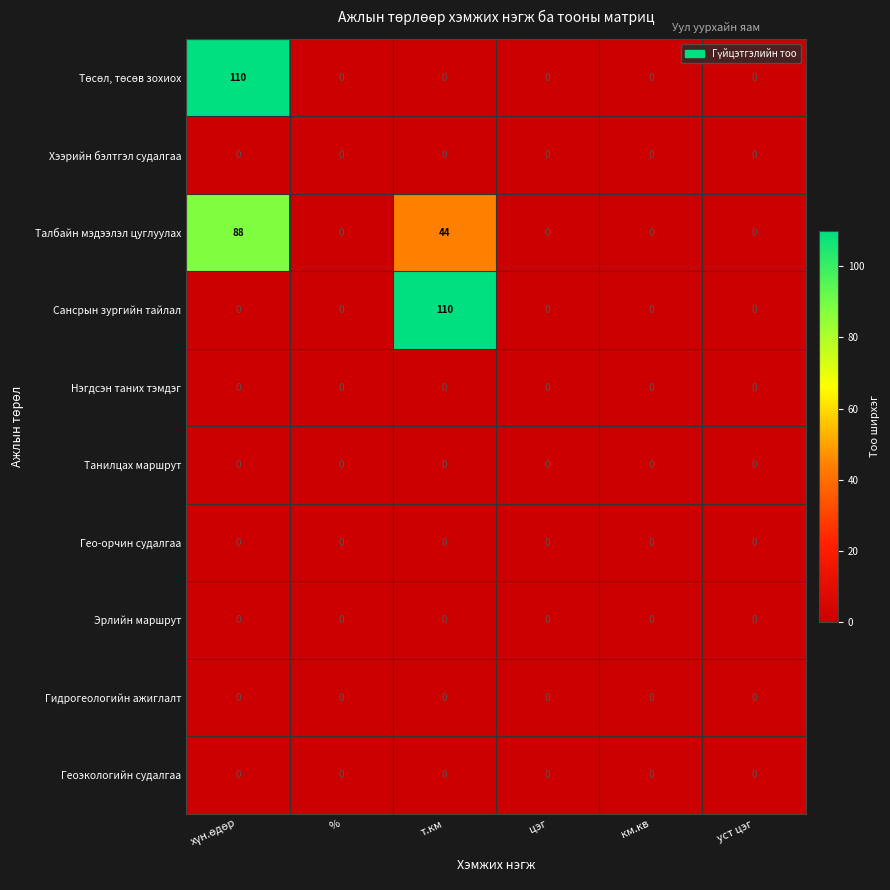

At which label does Сансрын зургийн тайлал reach its peak?

т.км